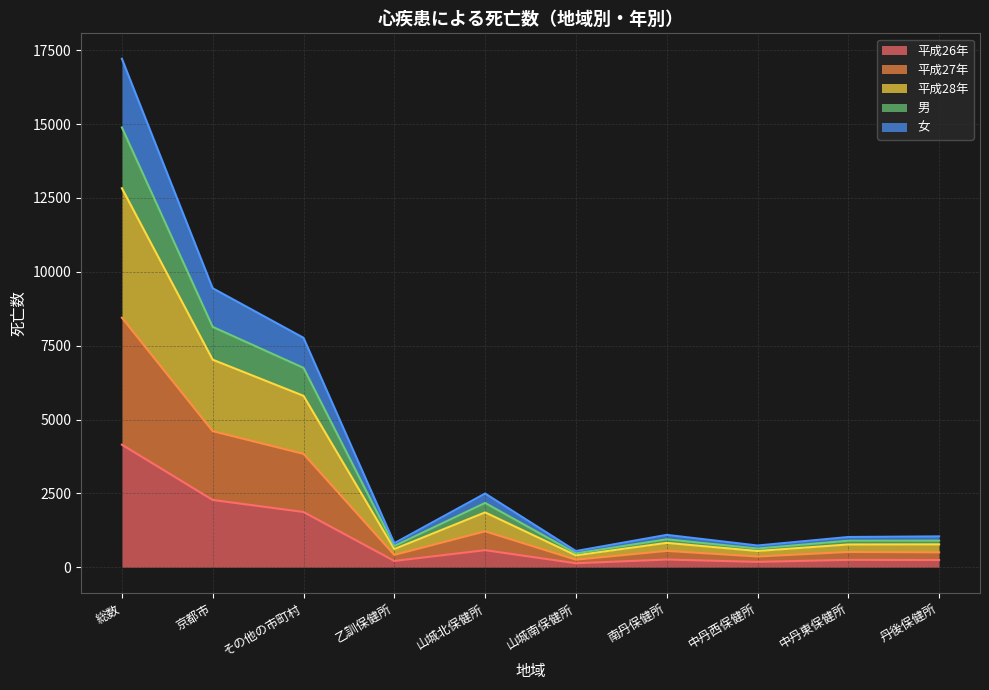

Between その他の市町村 and 南丹保健所, which series saw the biggest shift?

平成28年